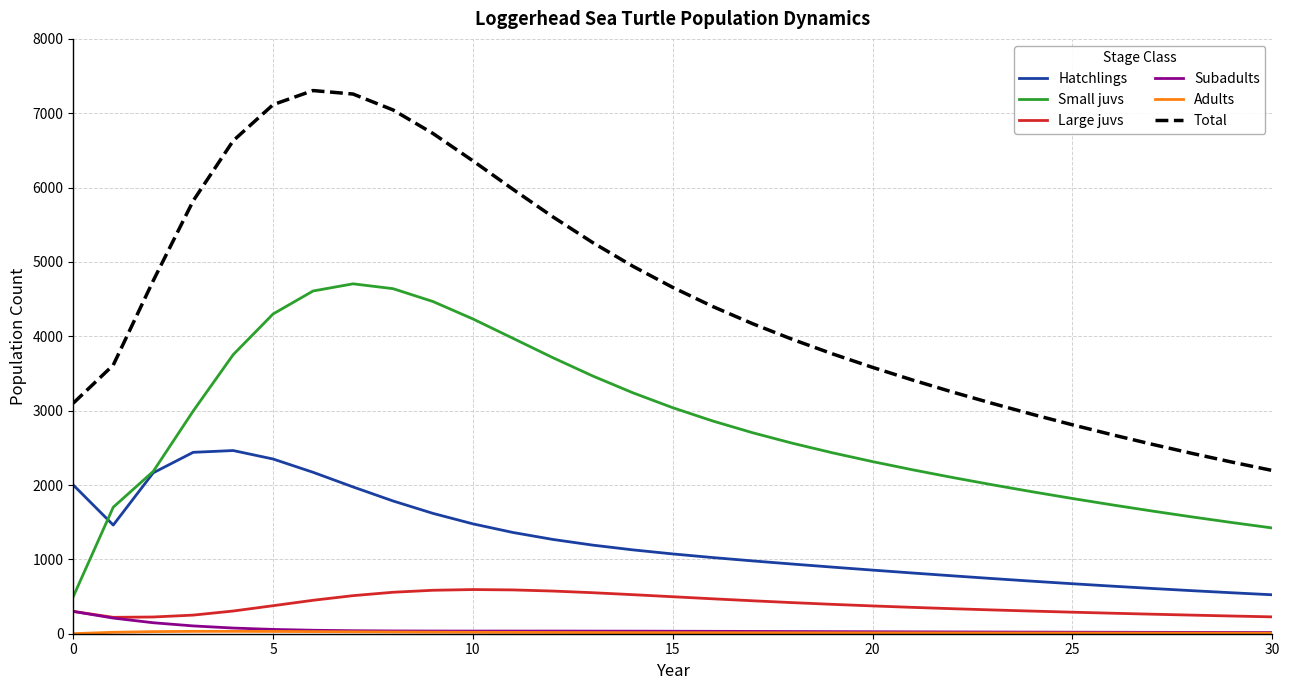

True or false: Total and Large juvs intersect in this chart.

False